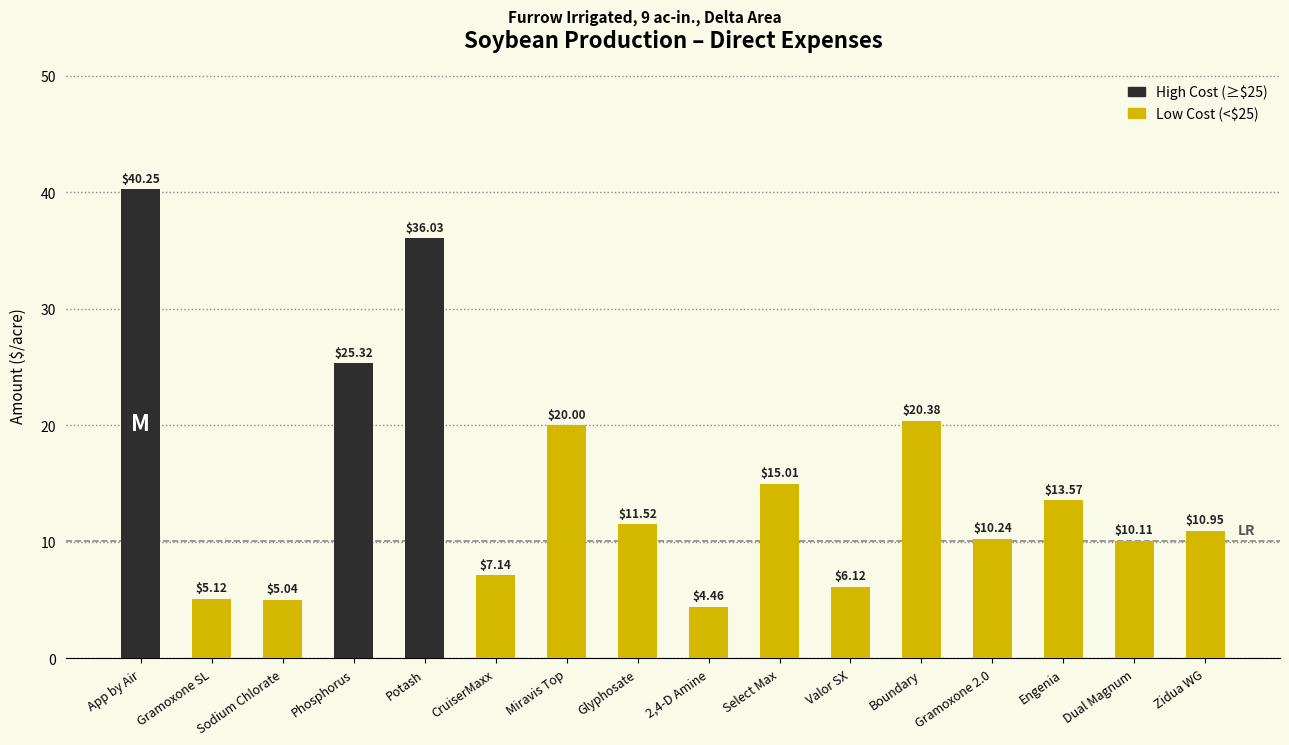

Is it true that the value at Gramoxone SL is 5.1?

True